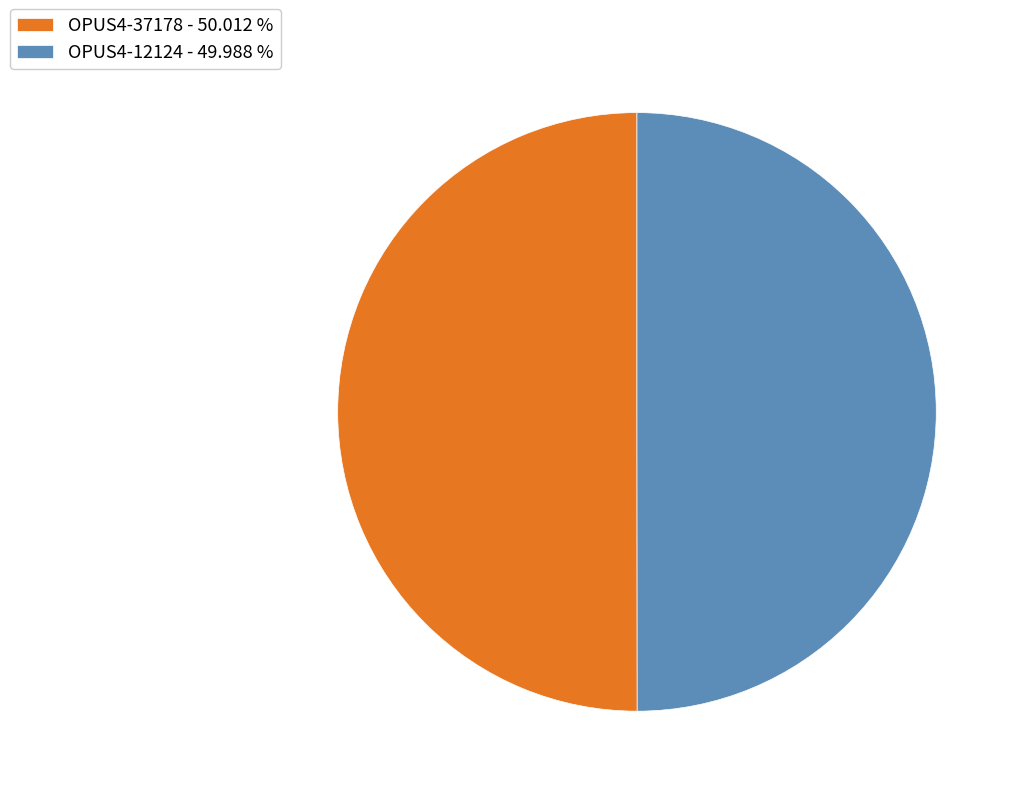

True or false: OPUS4-12124 accounts for 44% of the total.

False